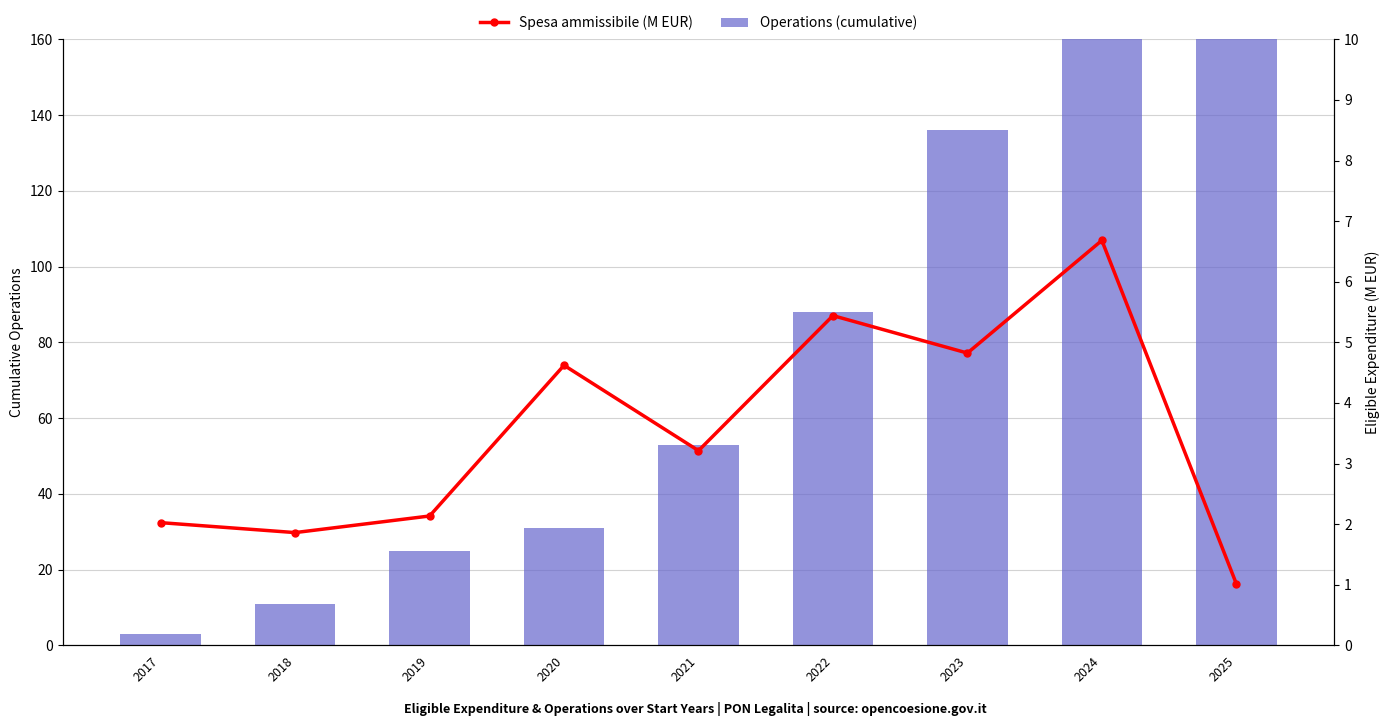

List the series in order of their overall mean, highest first.

Operations (cumulative), Spesa ammissibile (M EUR)